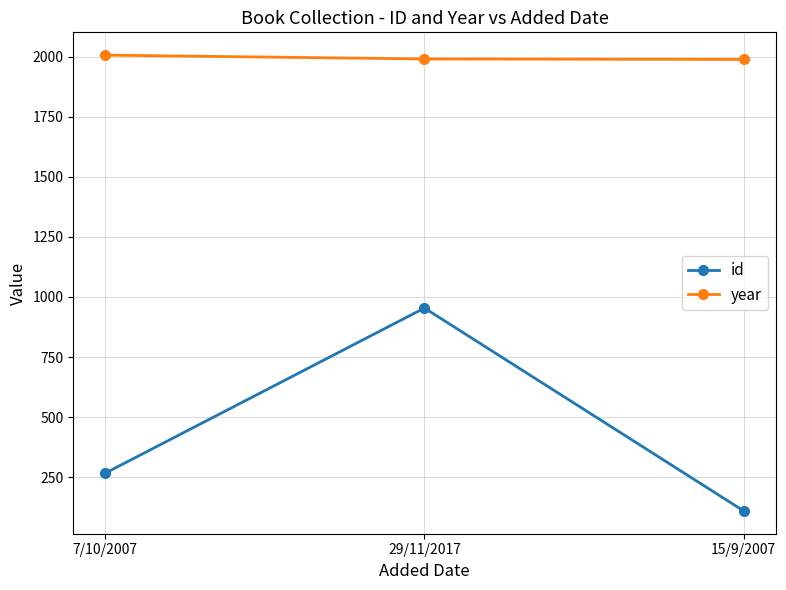

What is the greatest value displayed?

2006